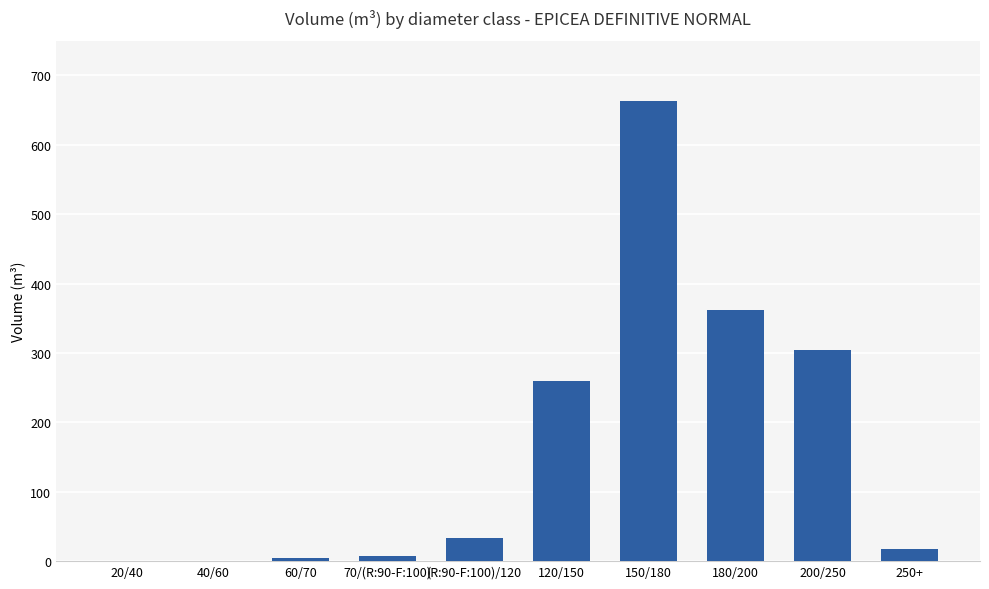

Are the bars horizontal?

No